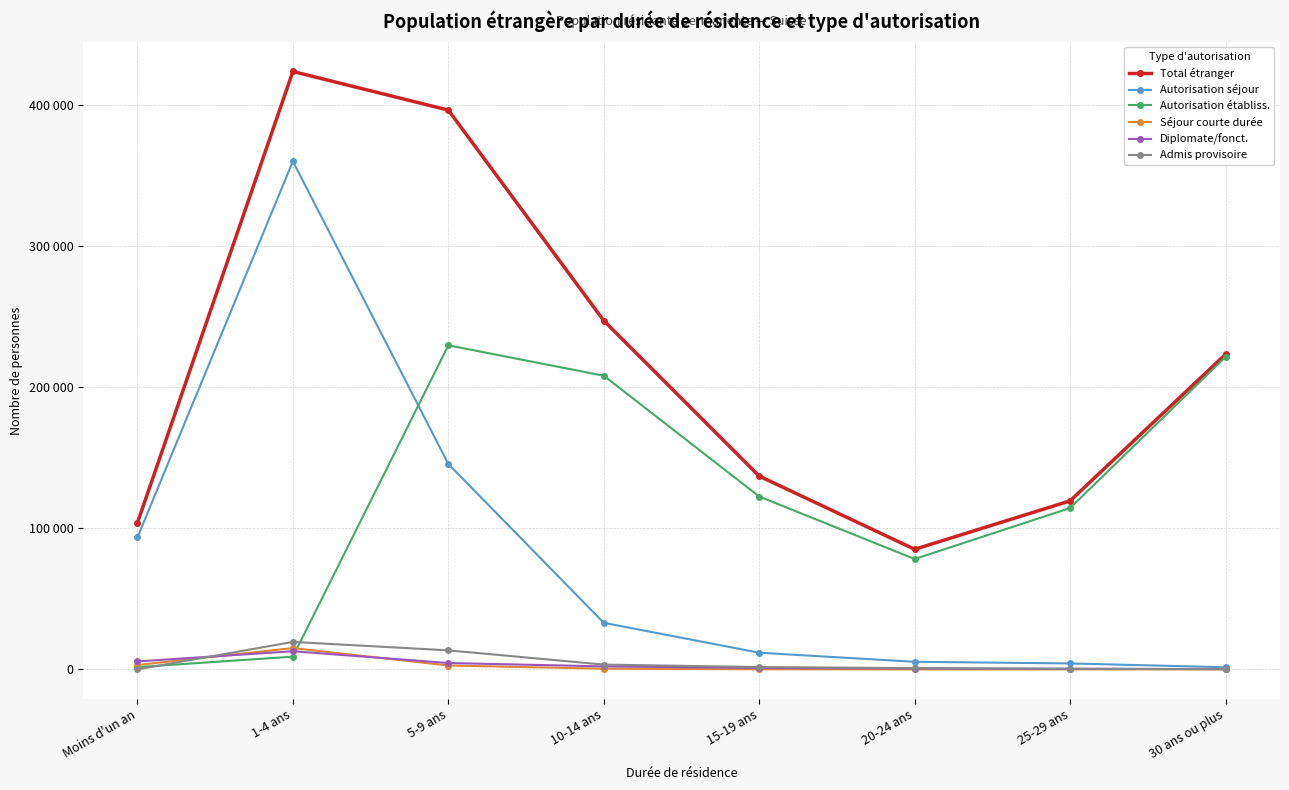

Does the chart have visible grid lines?

Yes